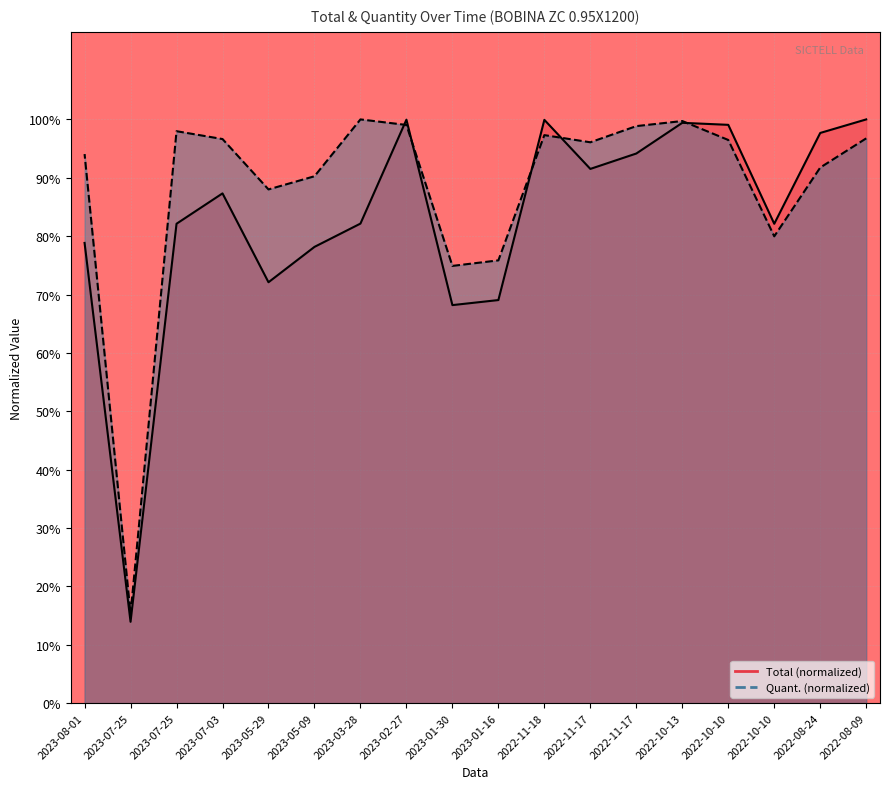

The value of Quant. at 2023-01-30 is 74.9. True or false?

True